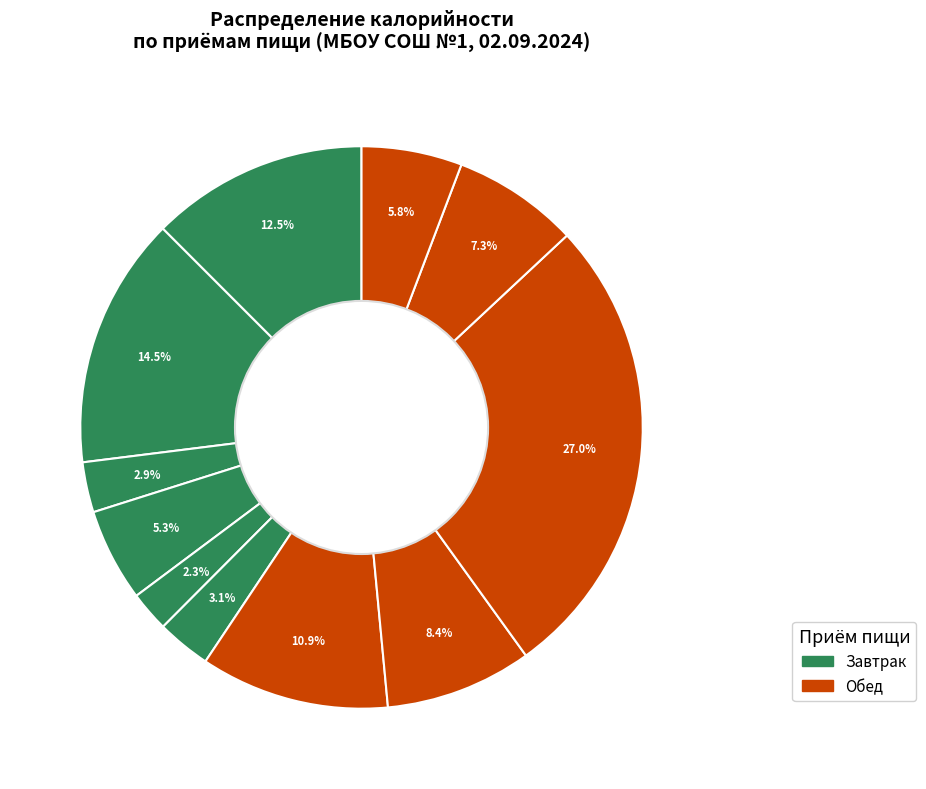

How many slices are in this pie chart?

11